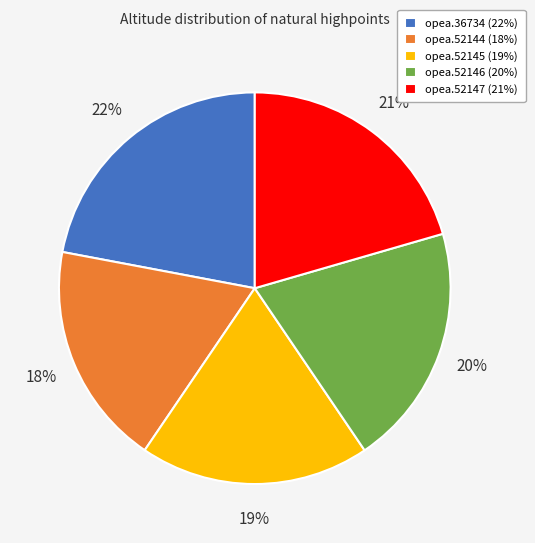

Is opea.52146 the majority of the pie?

No